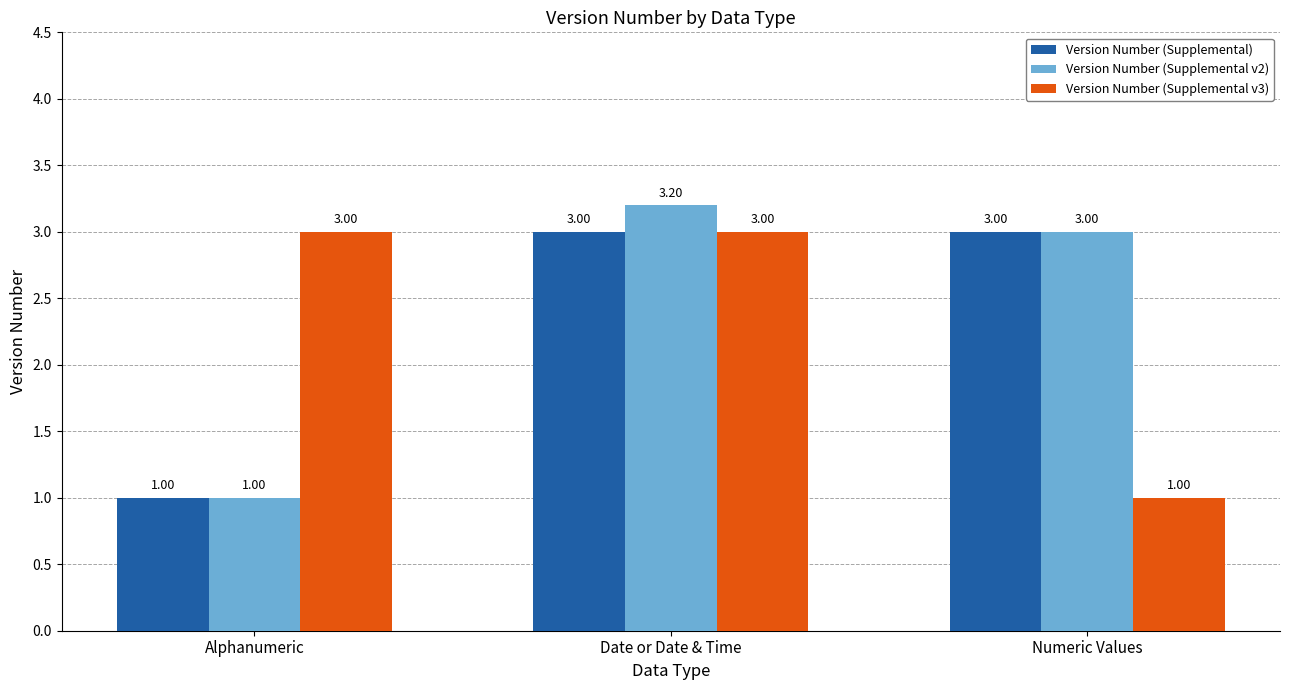

True or false: Version Number (Supplemental) has a value of 1.7 at Alphanumeric.

False